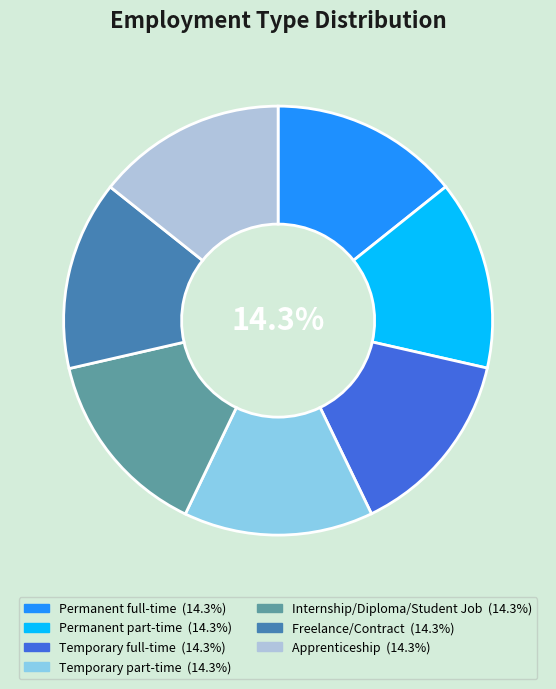

What is the ratio of the value at Temporary full-time to the value at Permanent full-time?

1.0